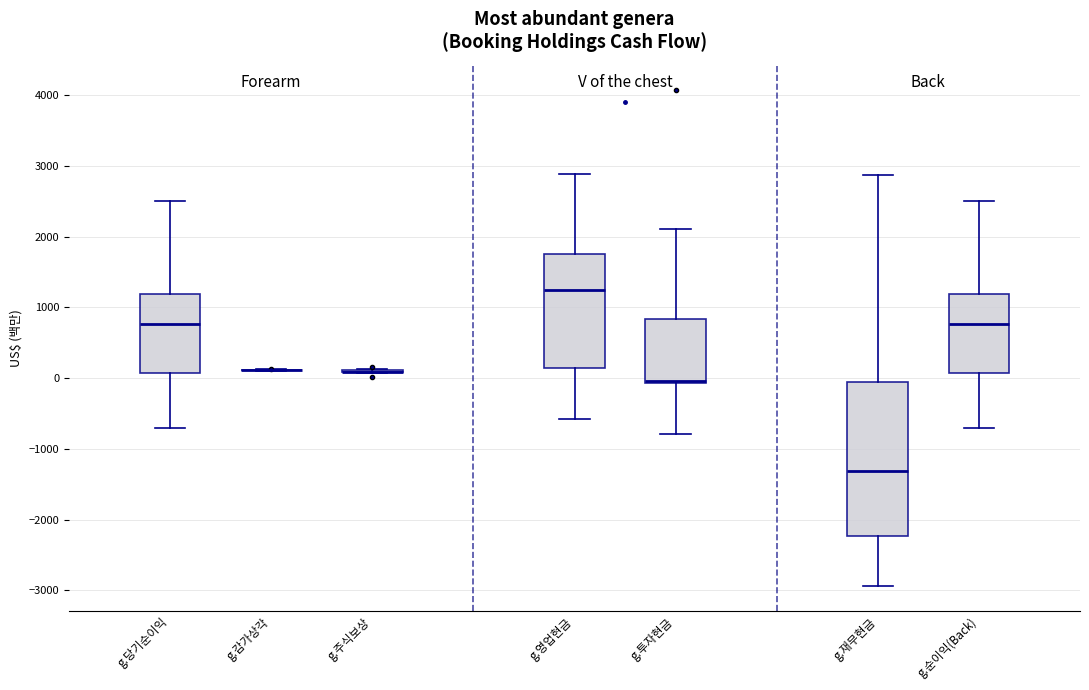

Where does the upper whisker of the box for g.투자현금 end on the y-axis? The values are not printed on the chart, so give them approximately, as read against the axis.

2100